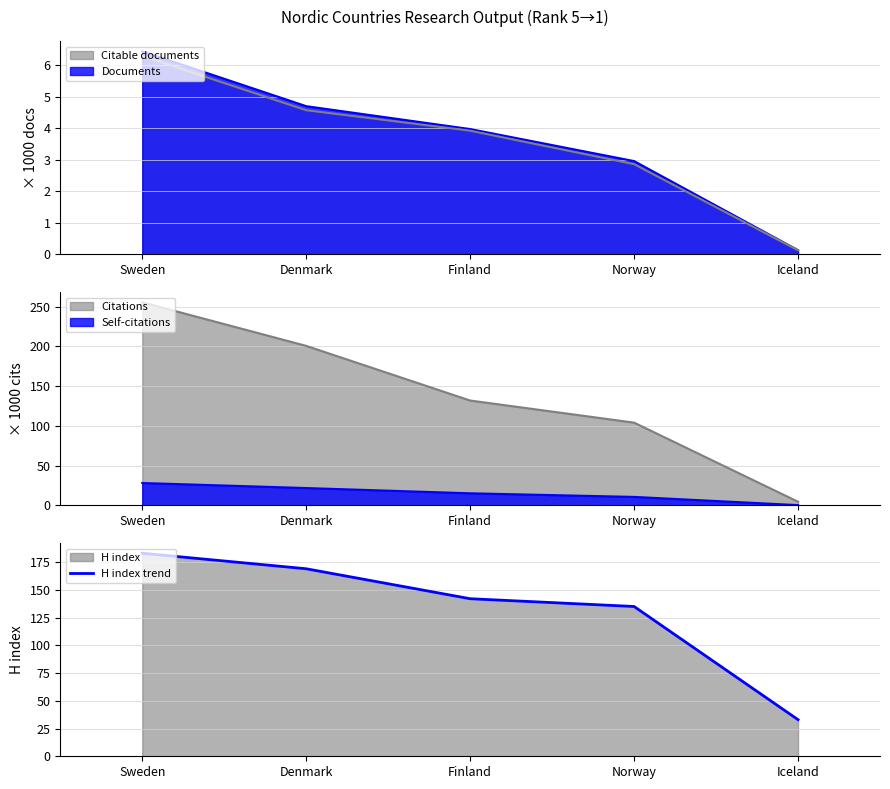

What is the sum of the values at Sweden and Norway?

318